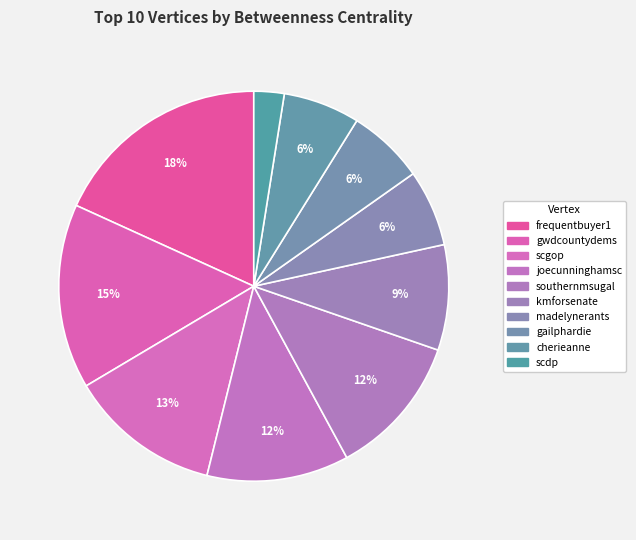

What is the ratio of the value at gwdcountydems to the value at gailphardie?

2.4